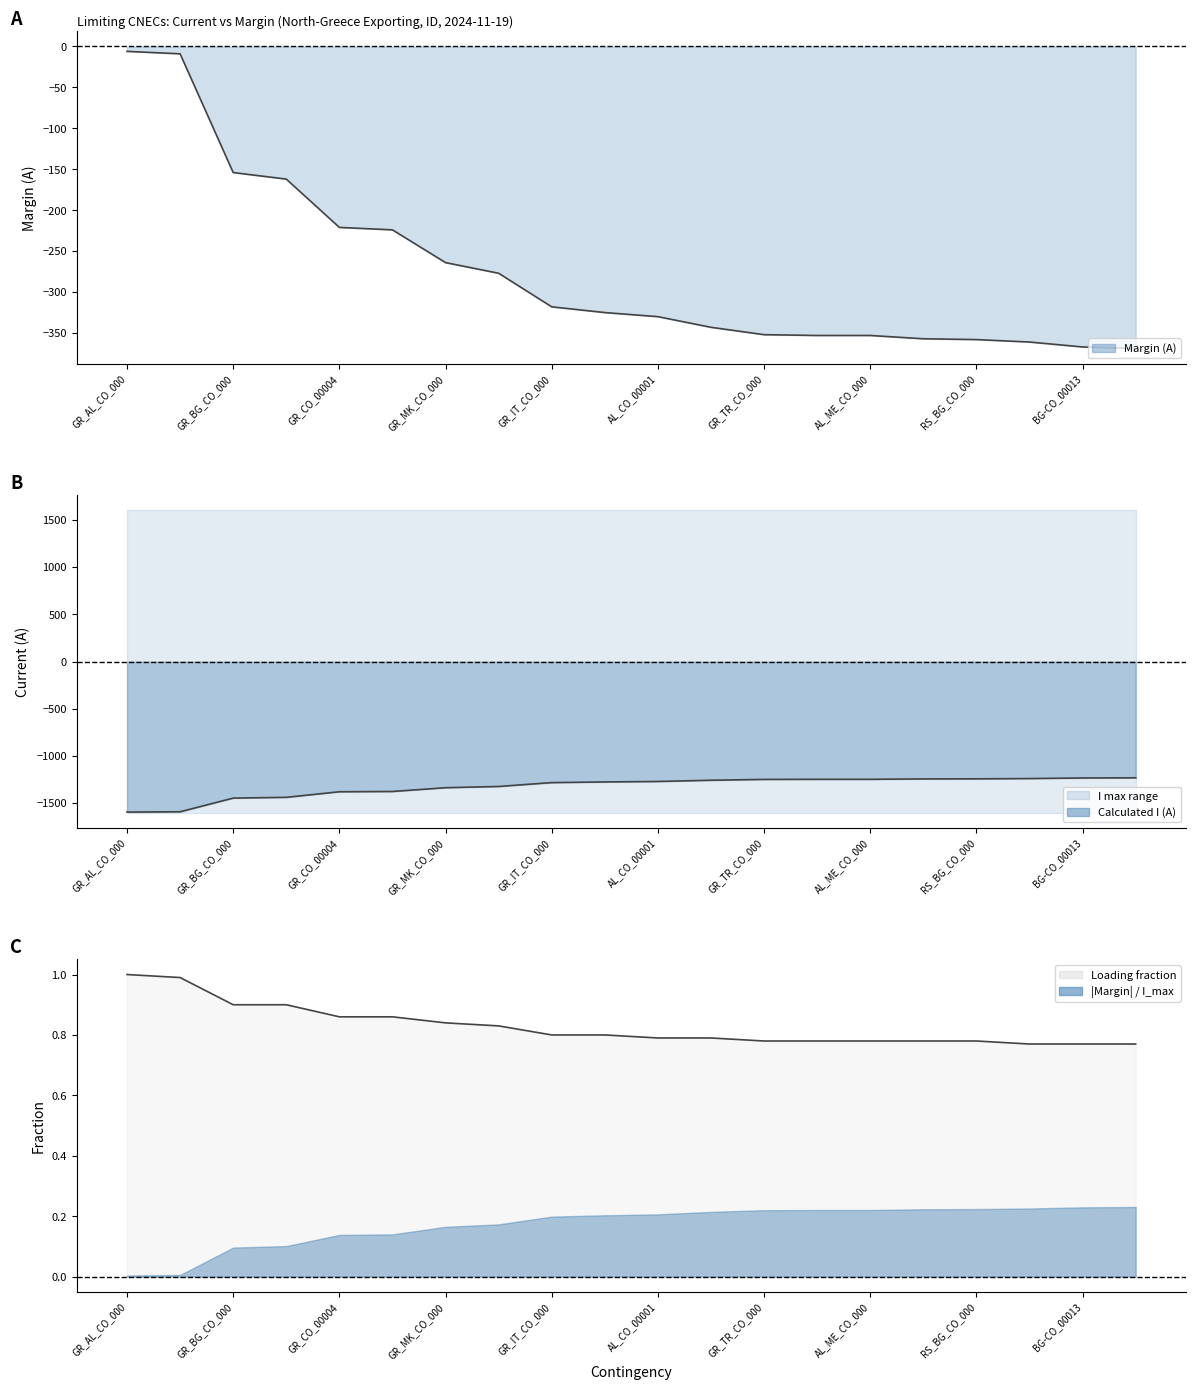

True or false: Calculated I (A) and Margin (A) cross at least once.

False